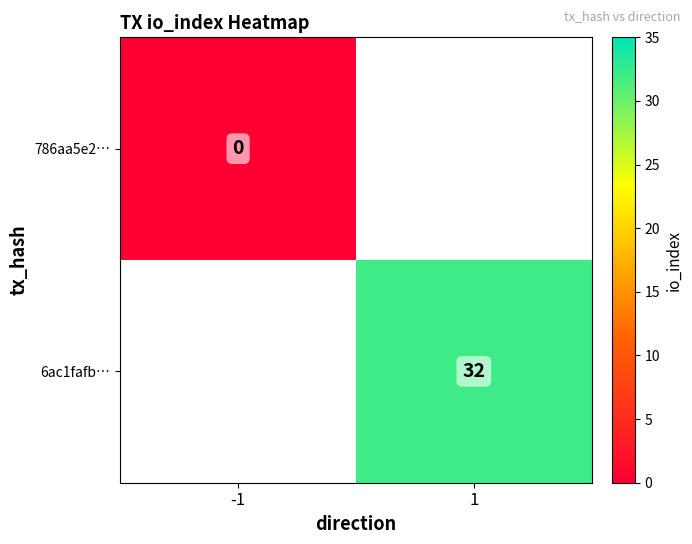

At which category does the chart reach its peak across all series?

1